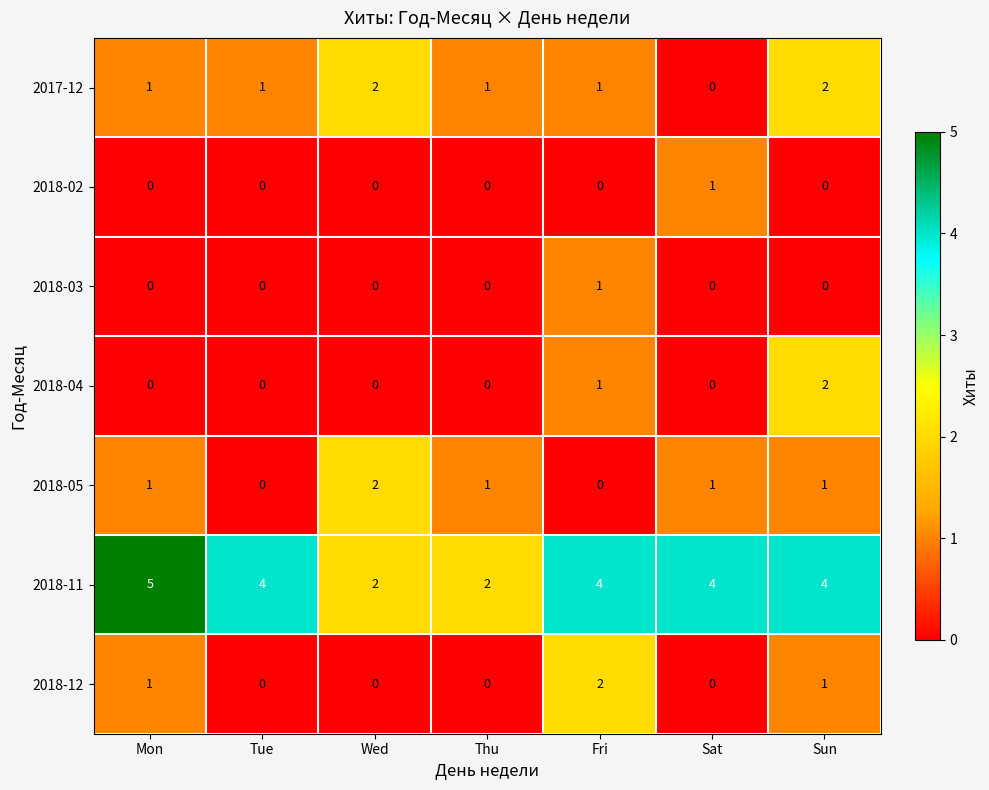

What value does the 2018-11 series have at Tue?

4